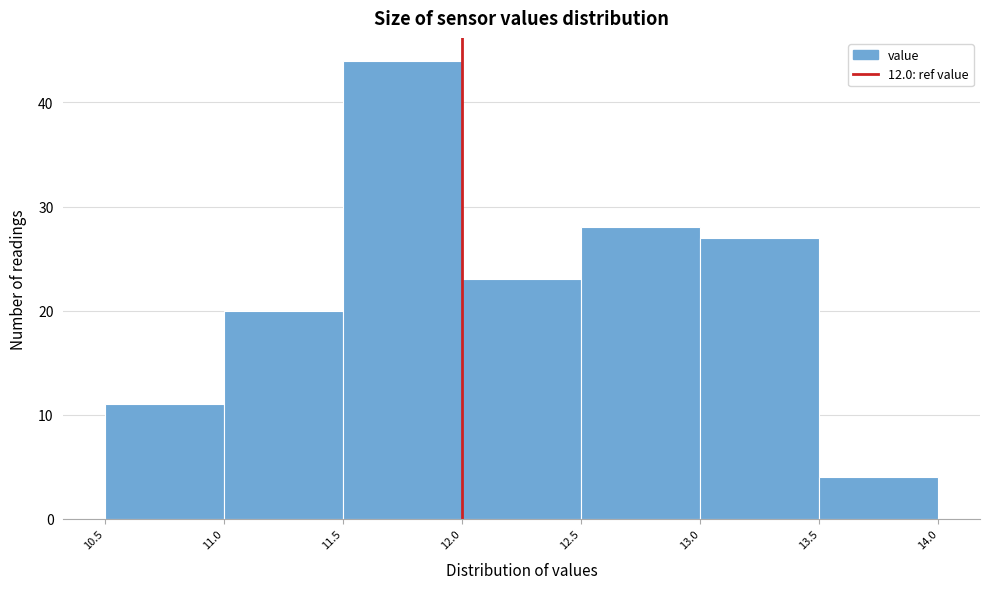

Reading left to right, list every bar in this chart as the range it spans on the x-axis followed by its height. The values are not printed on the chart, so give them approximately, as read against the axis.

10.5 to 11.0: 11
11.0 to 11.5: 20
11.5 to 12.0: 44
12.0 to 12.5: 23
12.5 to 13.0: 28
13.0 to 13.5: 27
13.5 to 14.0: 4